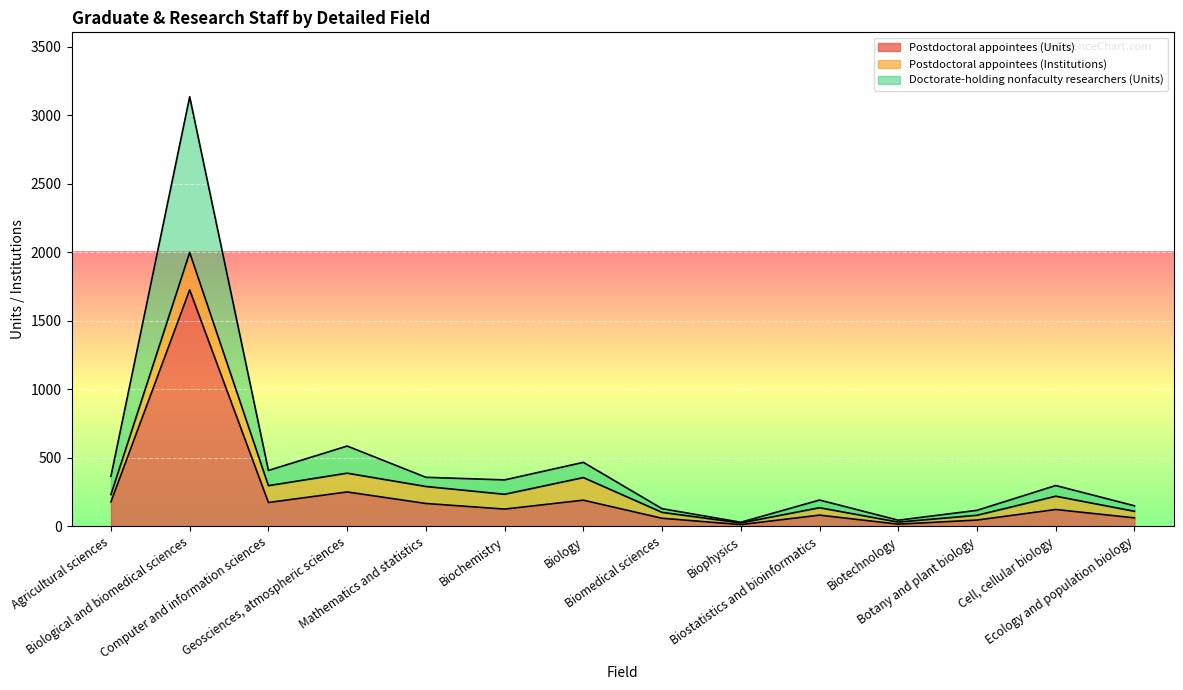

What is the minimum value for Postdoctoral appointees (Units)?

13